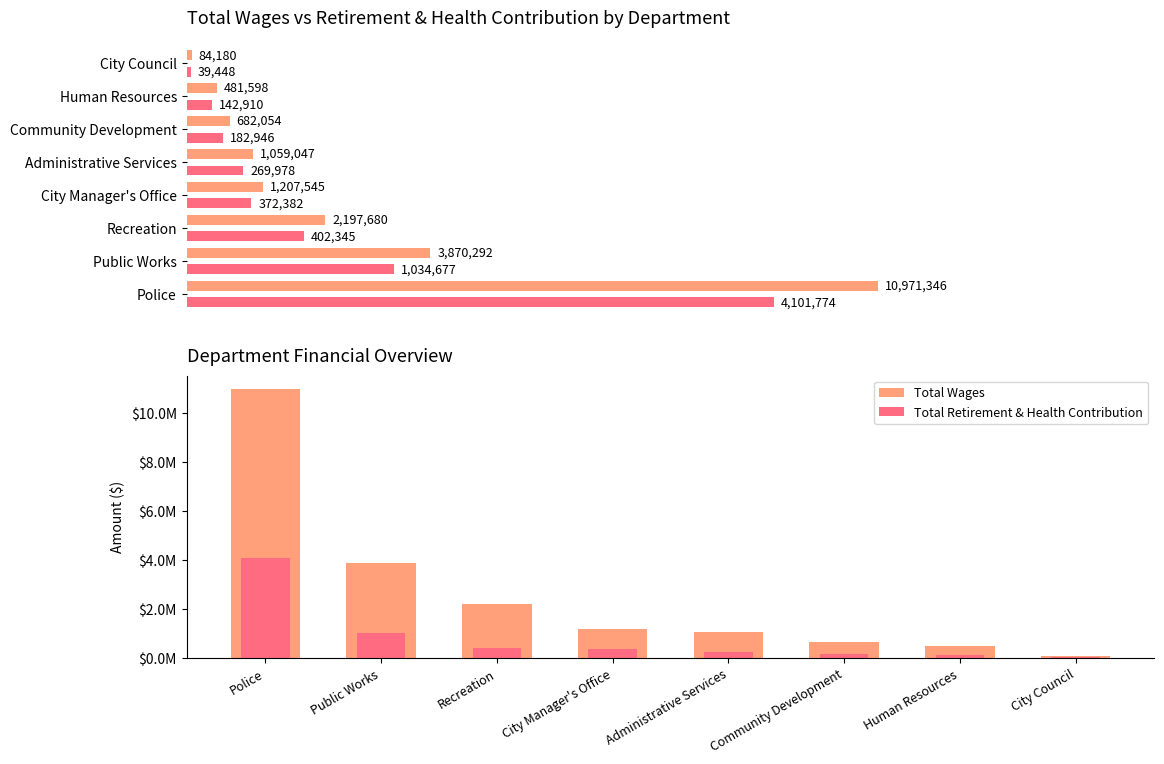

Is the value of Total Wages at Public Works greater than the value of Total Retirement & Health Contribution at City Council?

Yes